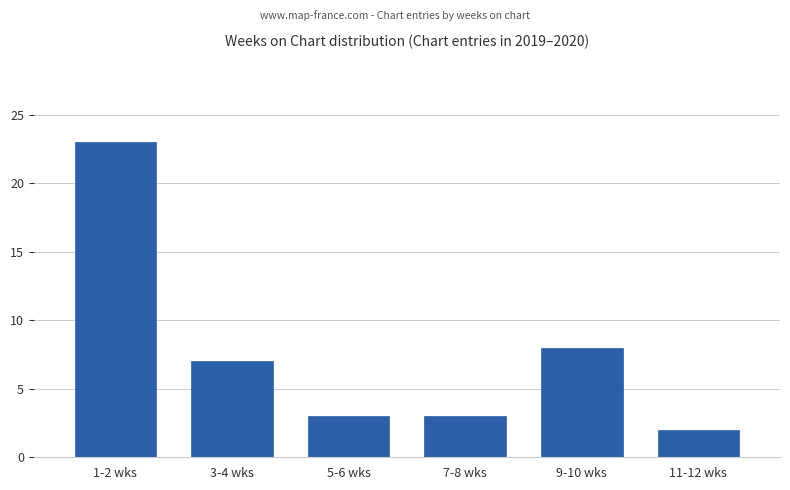

At which category does the chart reach its minimum across all series?

11-12 wks